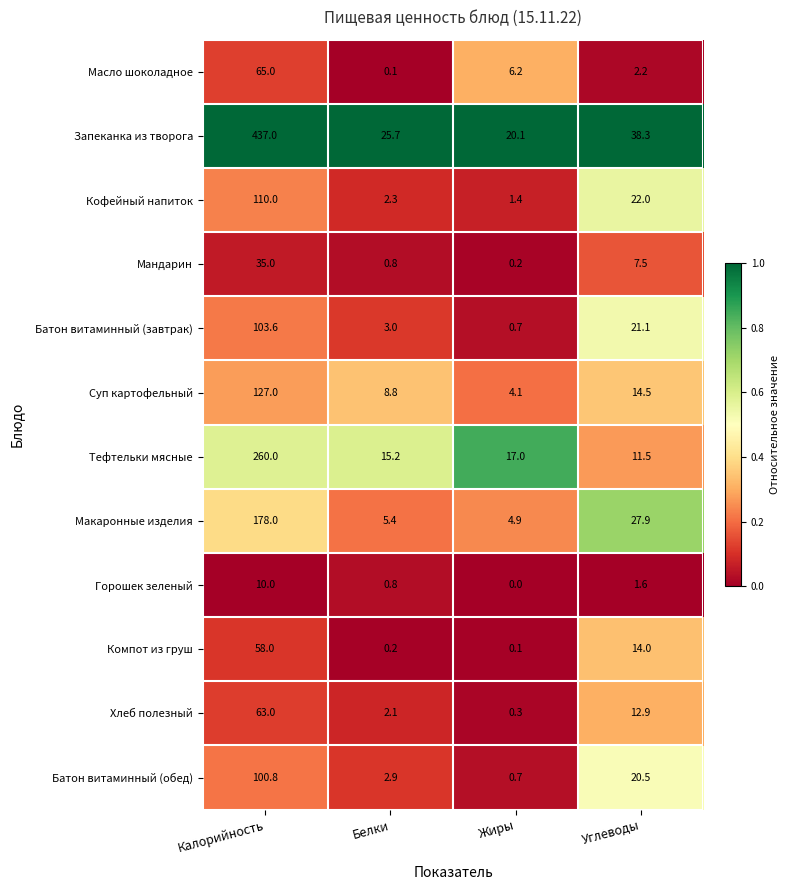

Rank the series at Калорийность from highest to lowest value.

Запеканка из творога, Тефтельки мясные, Макаронные изделия, Суп картофельный, Кофейный напиток, Батон витаминный (завтрак), Батон витаминный (обед), Масло шоколадное, Хлеб полезный, Компот из груш, Мандарин, Горошек зеленый